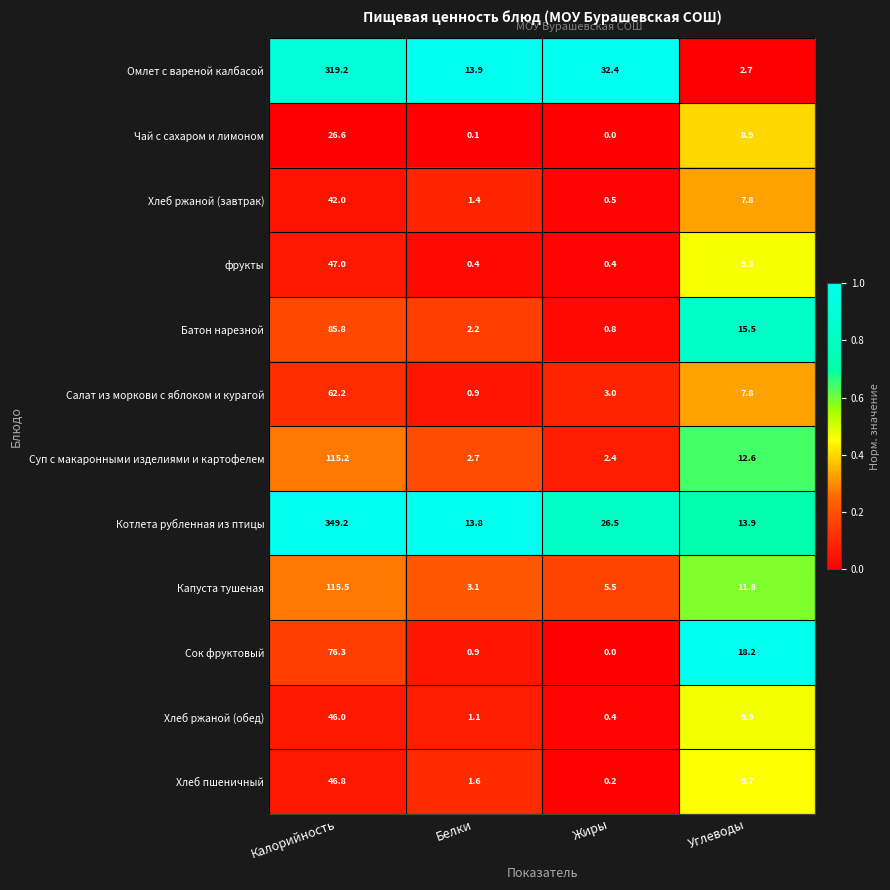

Which series has the largest total across all categories?

Котлета рубленная из птицы